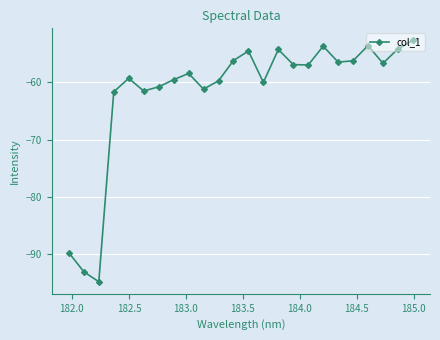

Does the chart have visible grid lines?

Yes